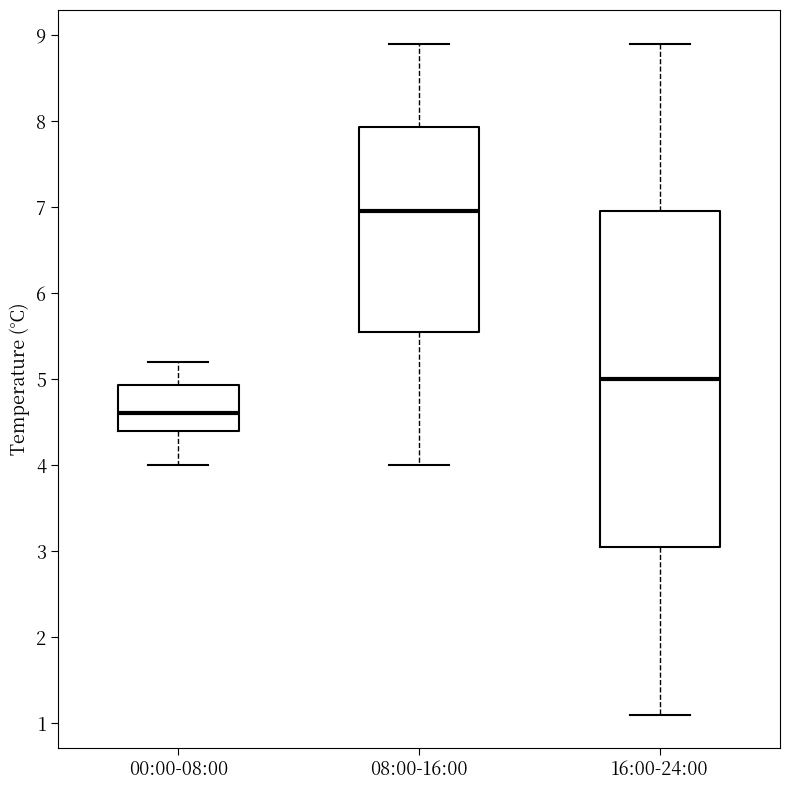

Reading left to right, transcribe this box plot: for each box, give where its median line is, the range the box spans, and where its two whiskers end, as read against the y-axis. The values are not printed on the chart, so give them approximately, as read against the axis.

00:00-08:00: median 4.6, box 4.4 to 4.9, whiskers 4.0 to 5.2
08:00-16:00: median 7.0, box 5.6 to 7.9, whiskers 4.0 to 8.9
16:00-24:00: median 5.0, box 3.1 to 7.0, whiskers 1.1 to 8.9